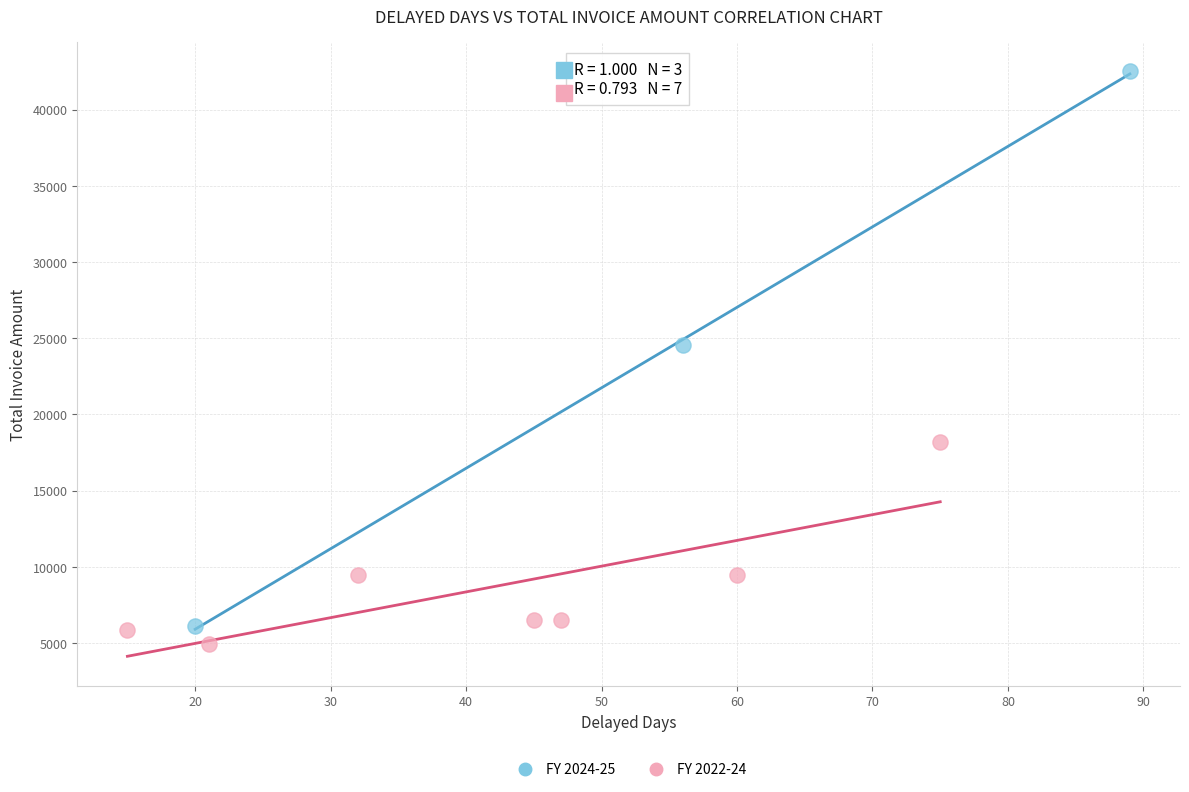

Which series contains the highest Y value?

FY 2024-25